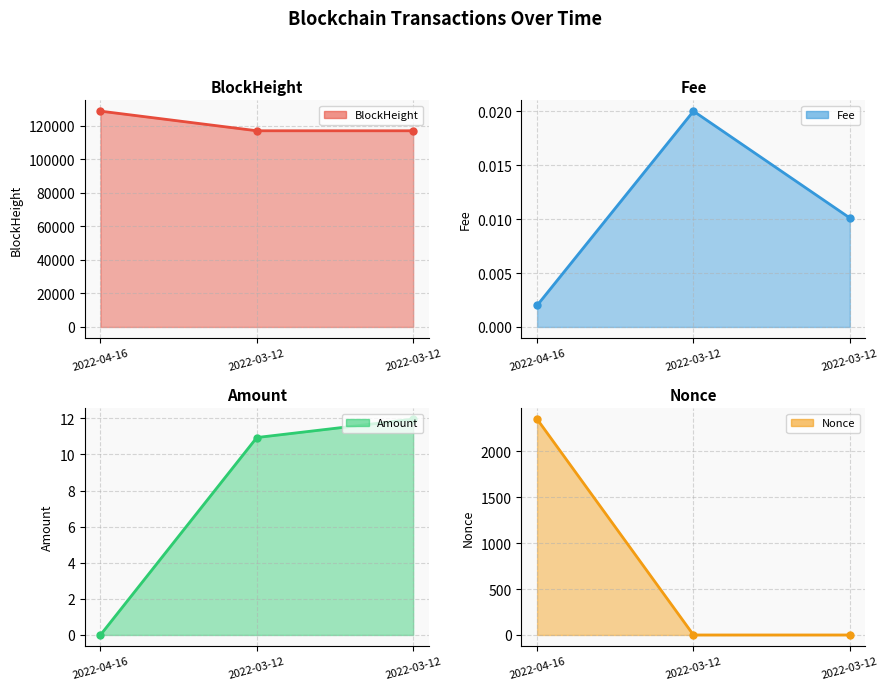

Is the value of BlockHeight at 2022-03-12 greater than the value of Amount at 2022-03-12?

Yes